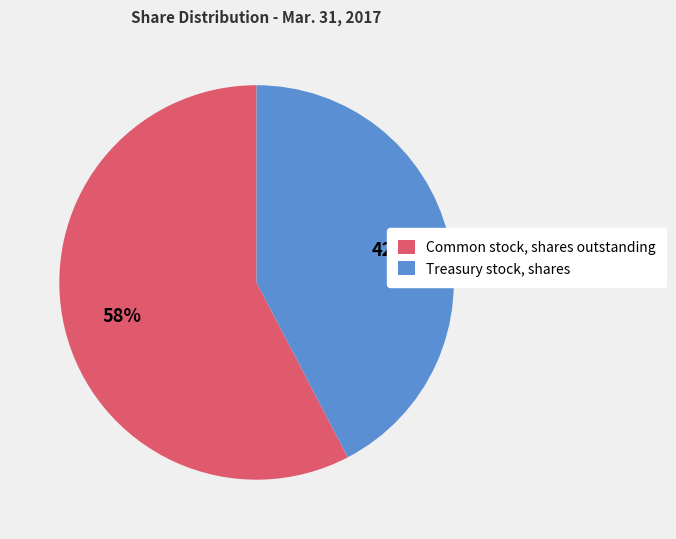

What is the ratio of the value at Treasury stock, shares to the value at Common stock, shares outstanding?

0.7